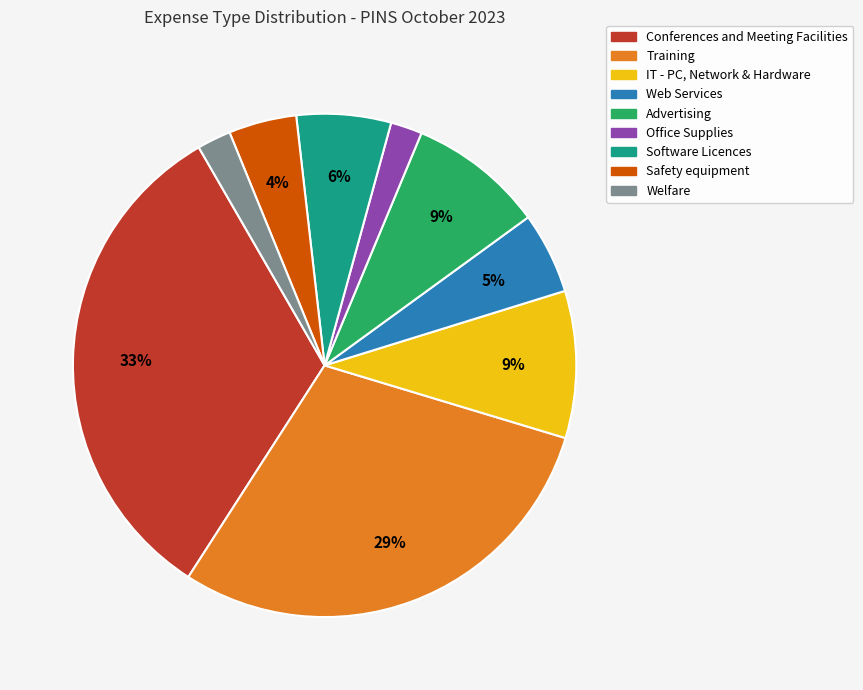

Combined, do Office Supplies and Conferences and Meeting Facilities account for over 50%?

No